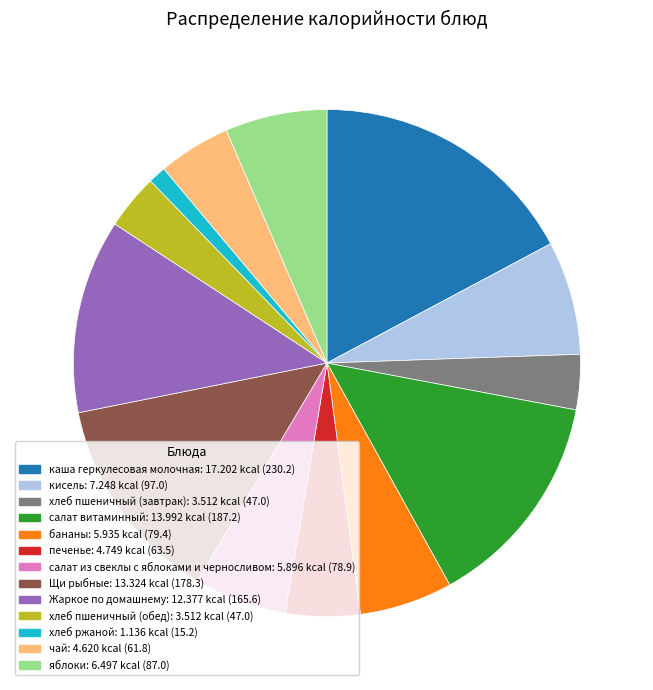

Which category has the smallest portion of the pie?

хлеб ржаной